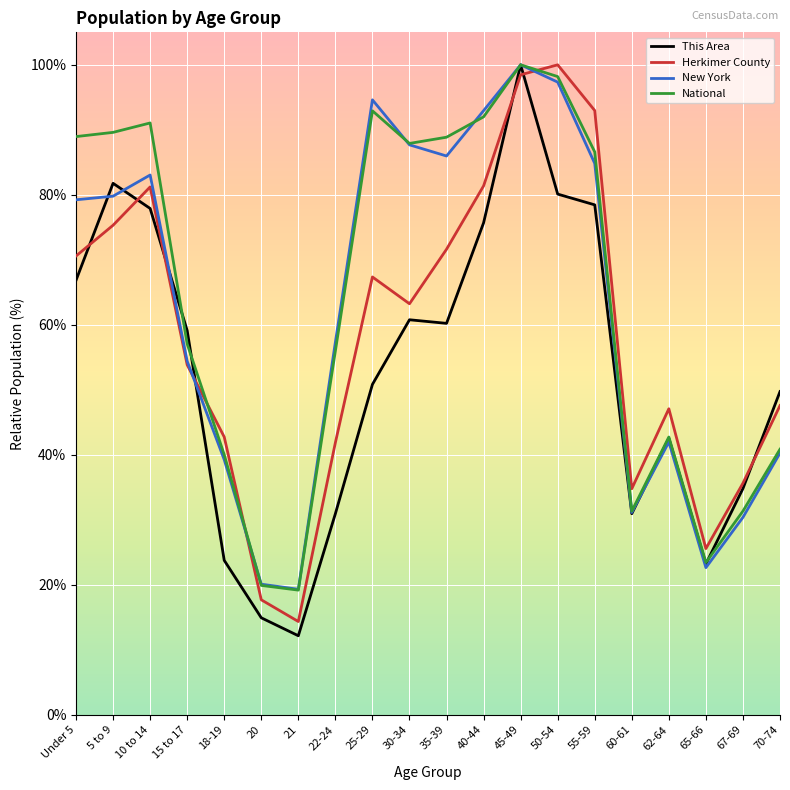

The This Area series shows 75.7 at 40-44. True or false?

True